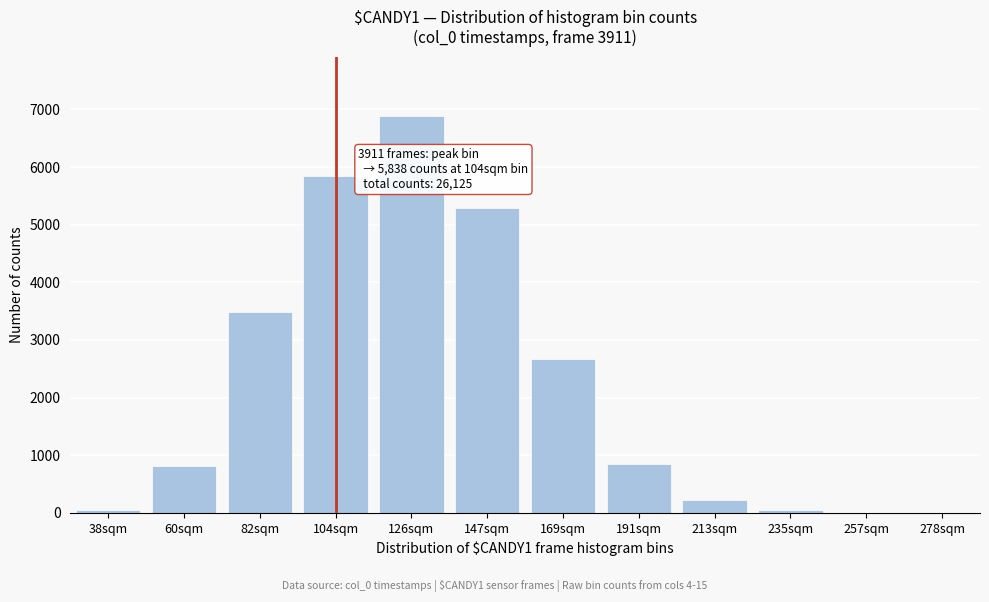

Which category has the highest value across all series?

126sqm